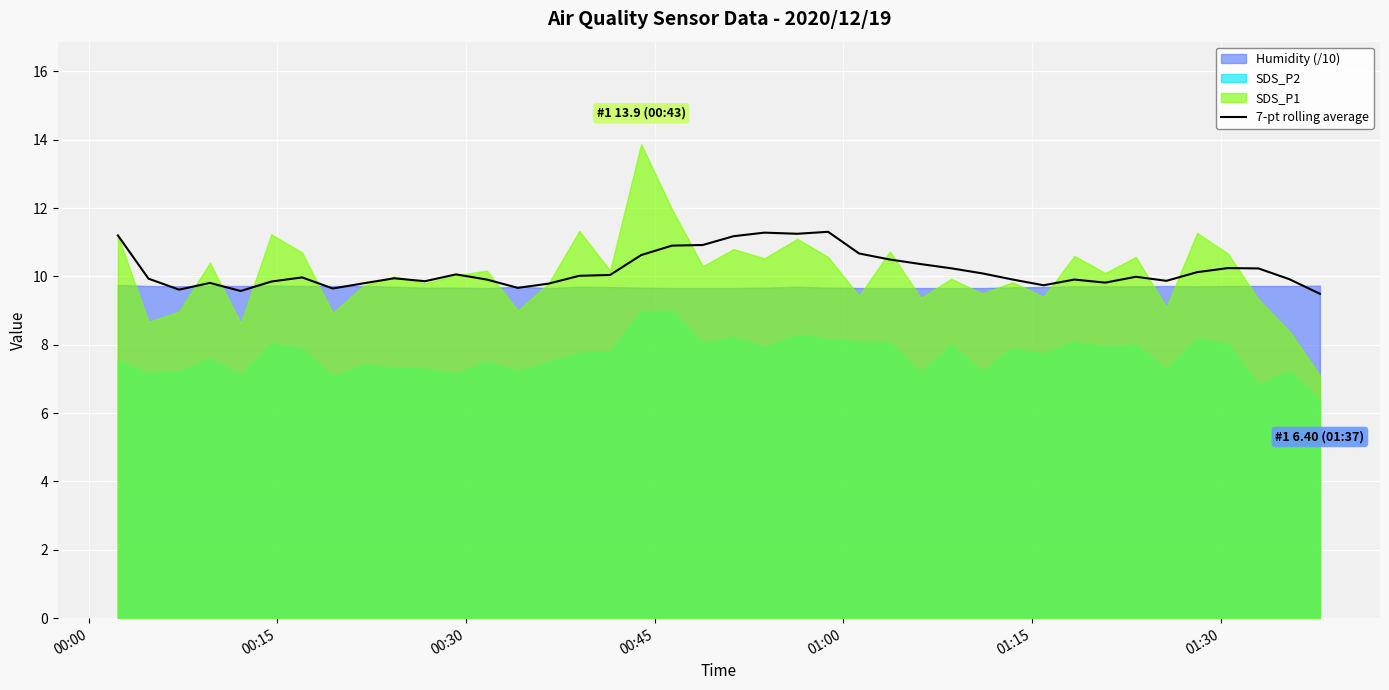

The chart shows a value of 9.9 at 9. True or false?

True